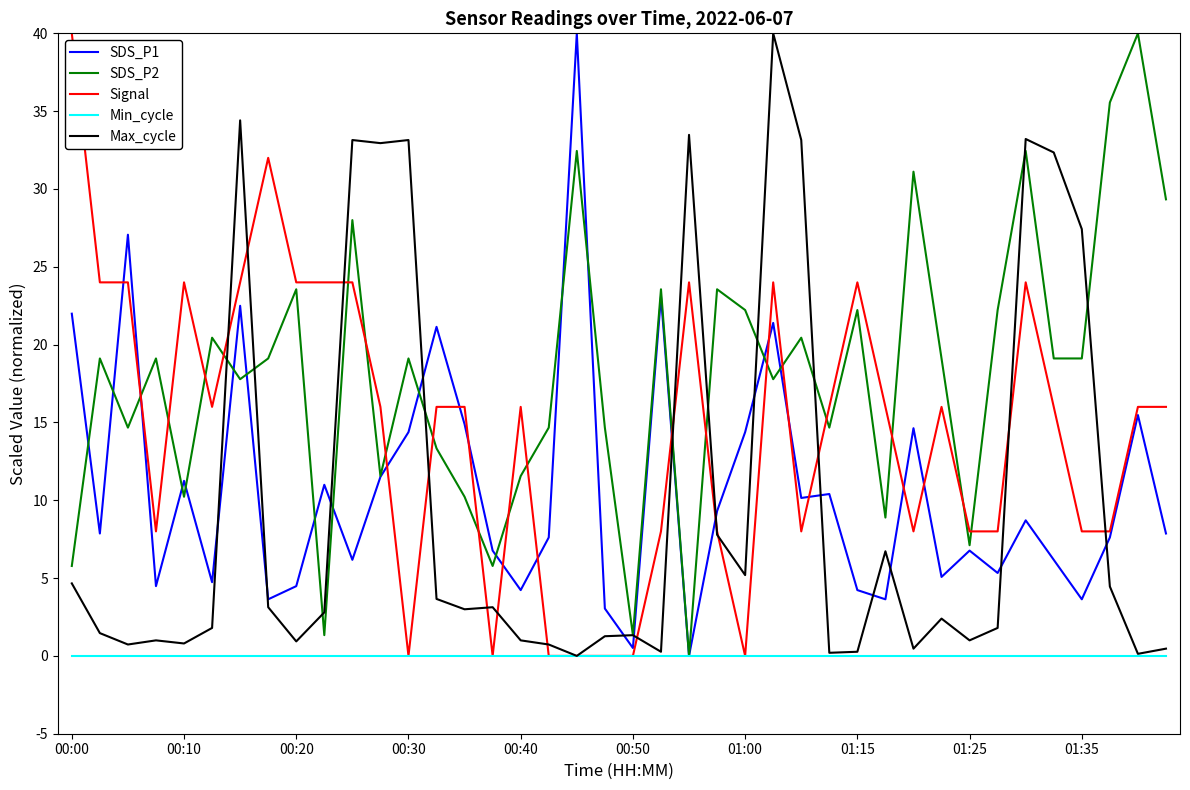

Which series has the largest total across all categories?

SDS_P2